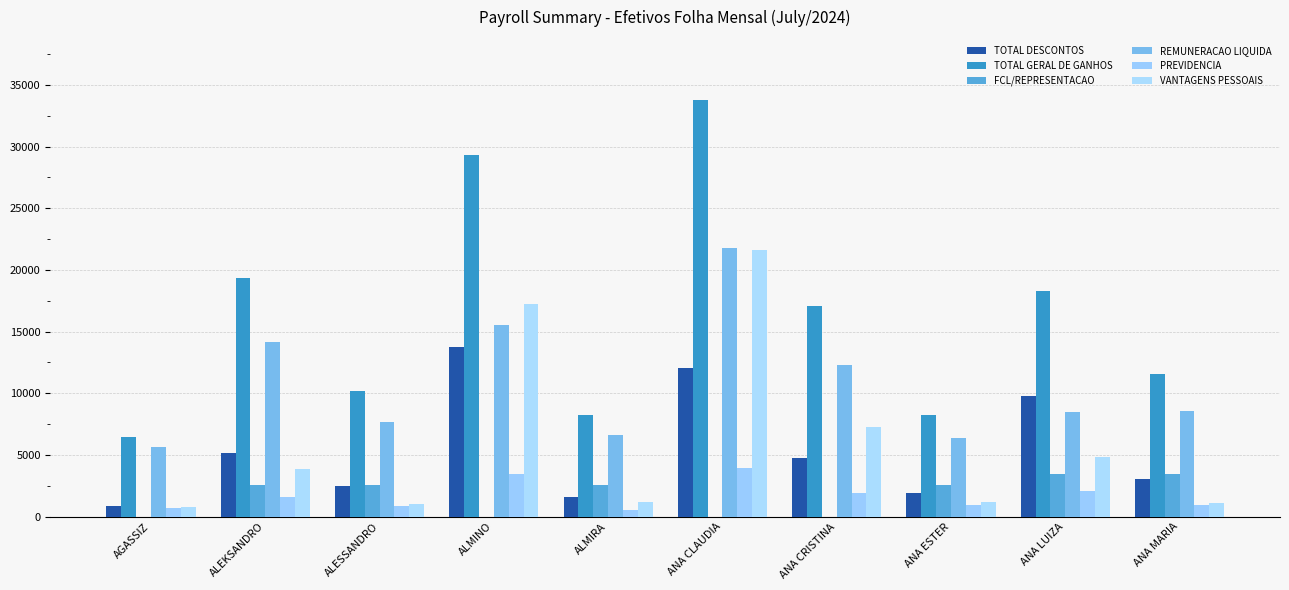

Where is TOTAL GERAL DE GANHOS nearest to the value 20143?

ALEKSANDRO